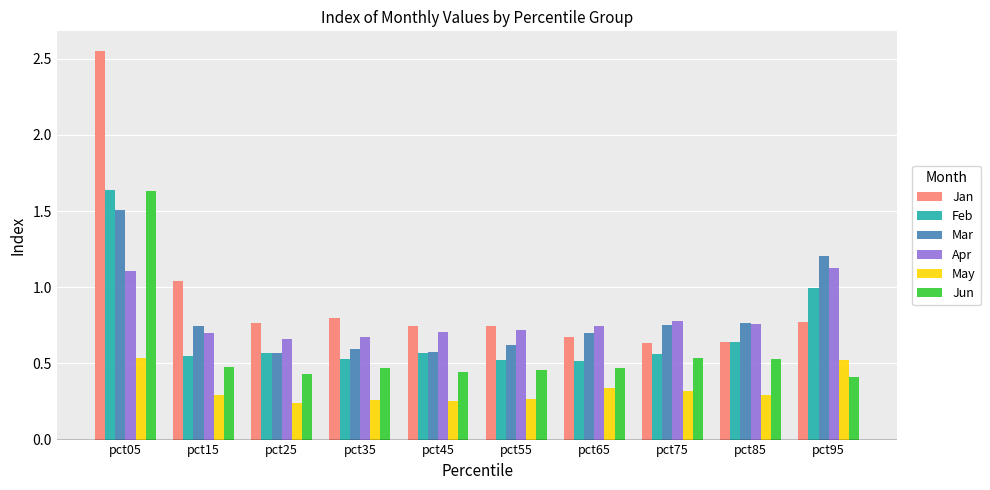

Which series has the largest range (max minus min)?

Jan